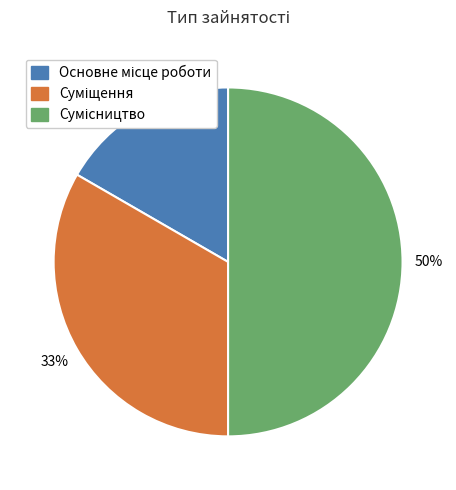

To the nearest percent, what is the difference between the Суміщення and Основне місце роботи slice percentages?

17%